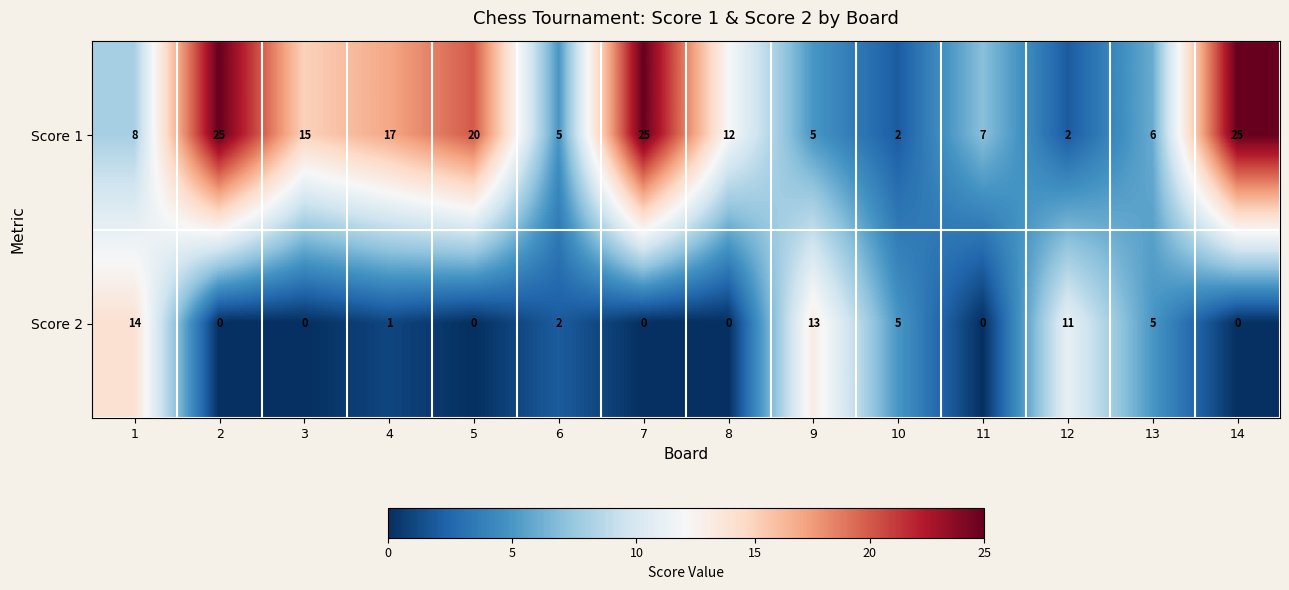

What is the sum of the Score 1 values at 10 and 11?

9